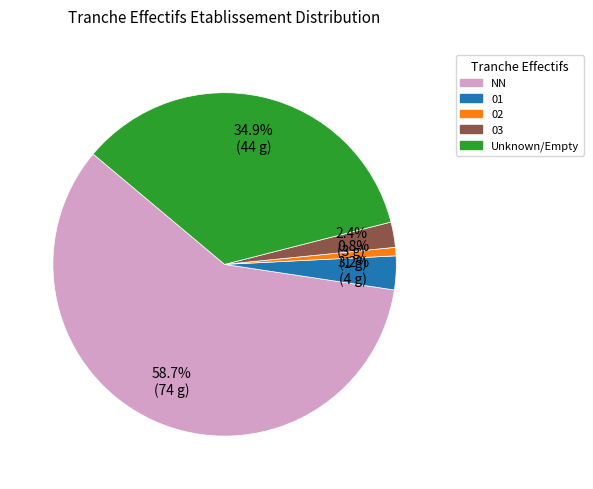

Approximately how many times larger is the value at 01 compared to NN?

0.1